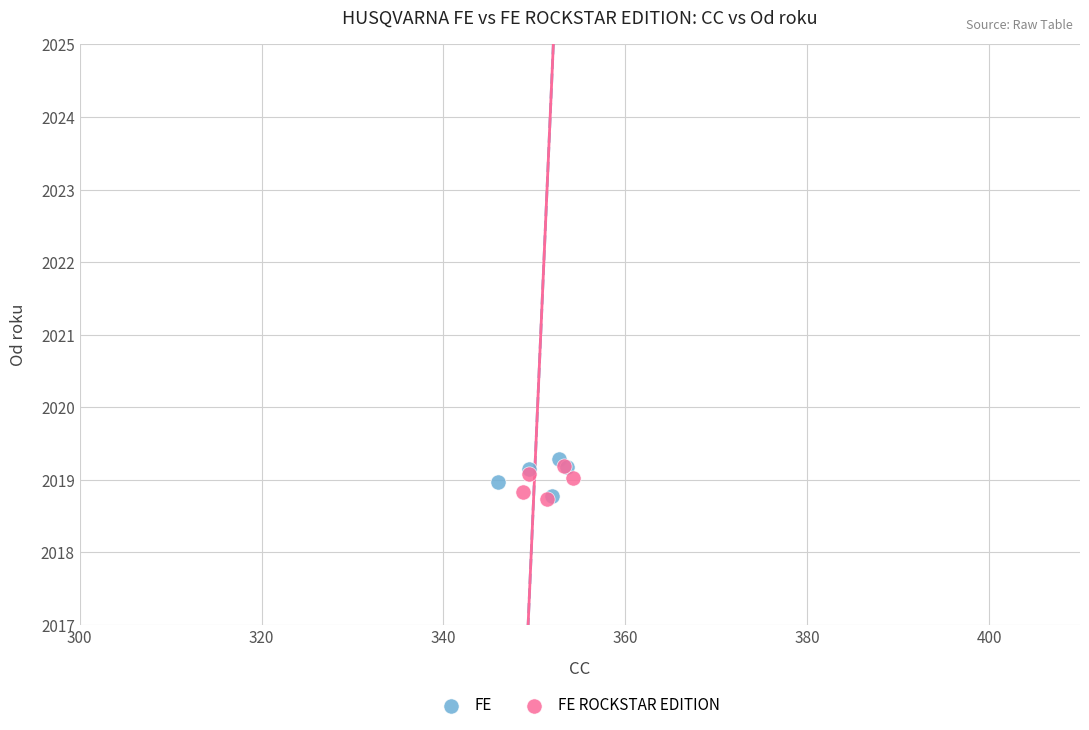

Which series contains the highest Y value?

FE